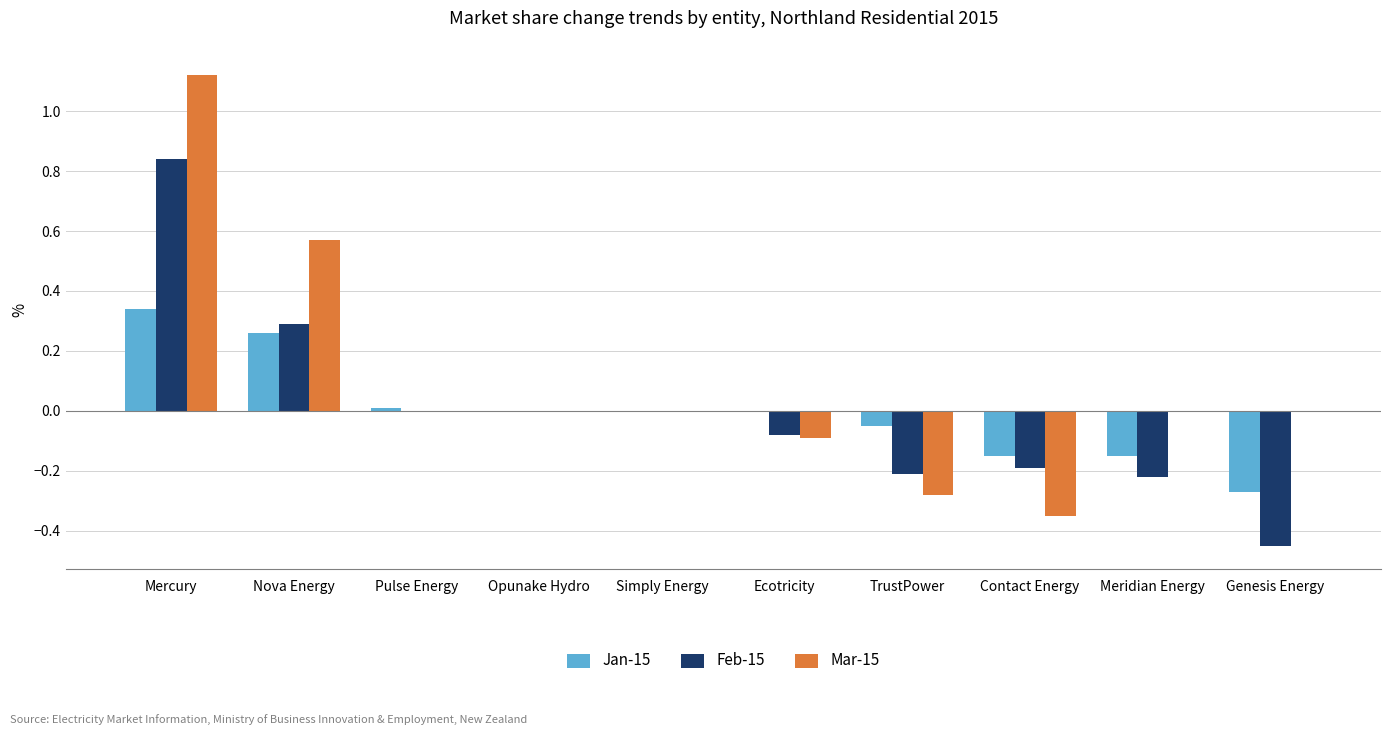

Count the number of data series in this chart.

3